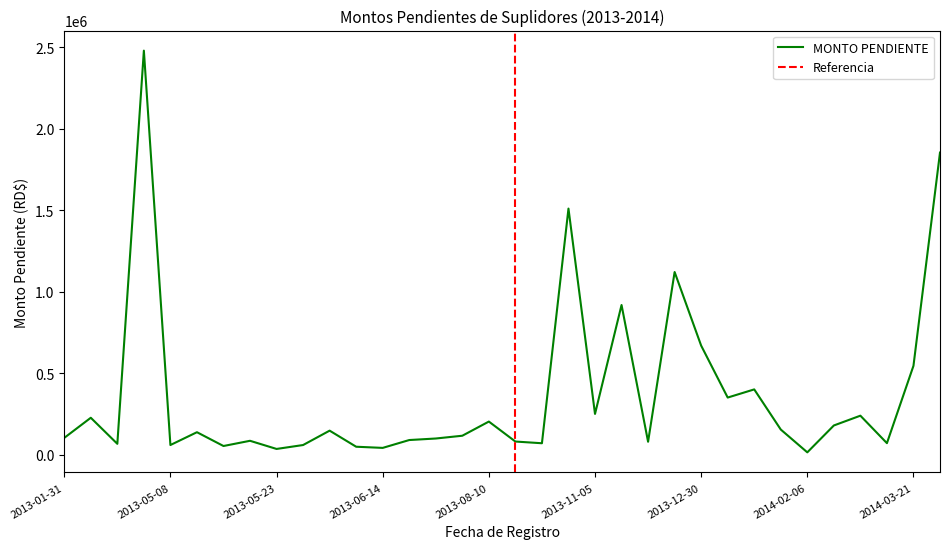

What is the maximum value for MONTO PENDIENTE?

2478860.1